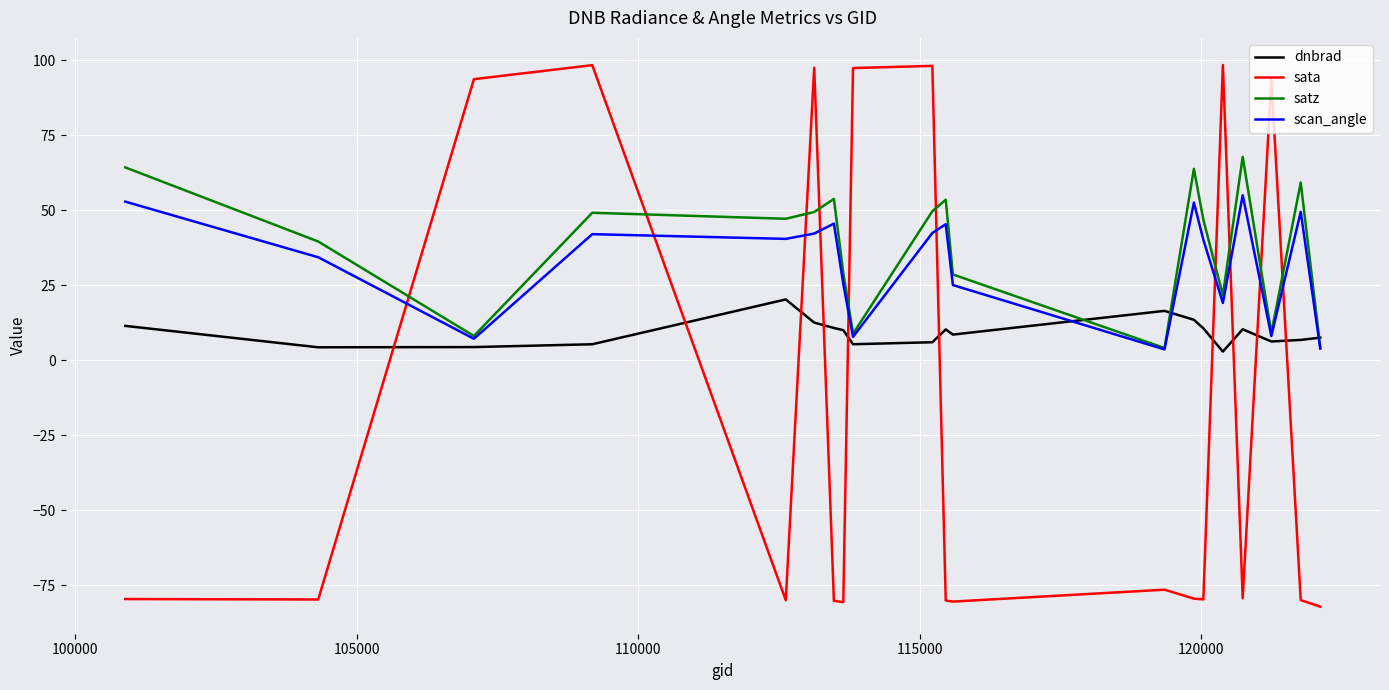

What is the difference between the second highest and minimum values in the sata series?

180.6